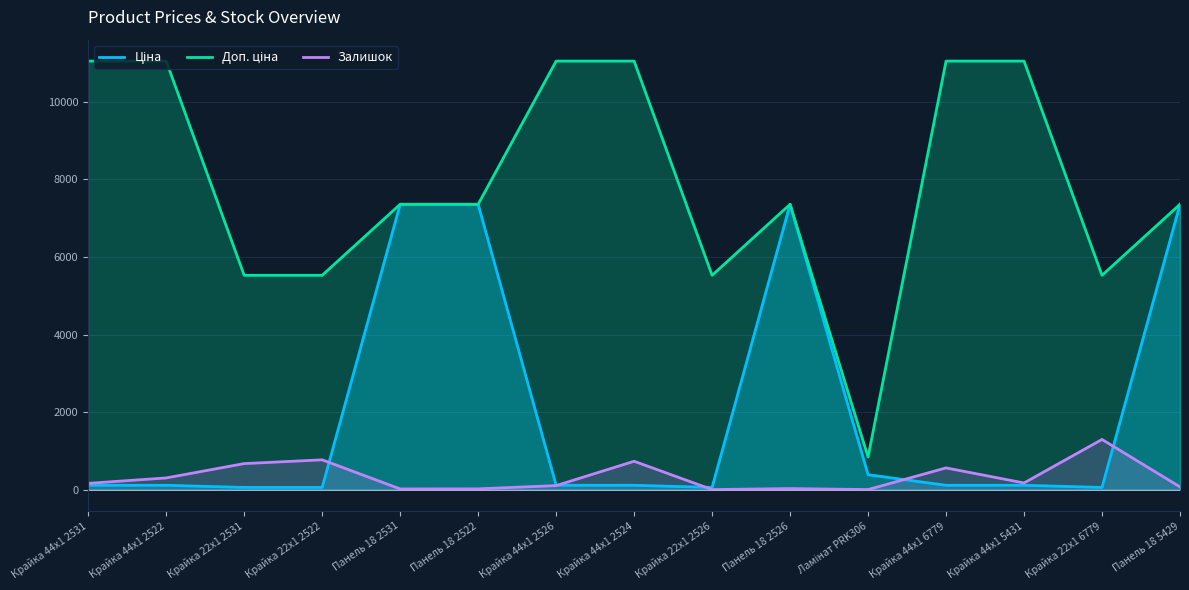

Which series has the largest range (max minus min)?

Доп. ціна